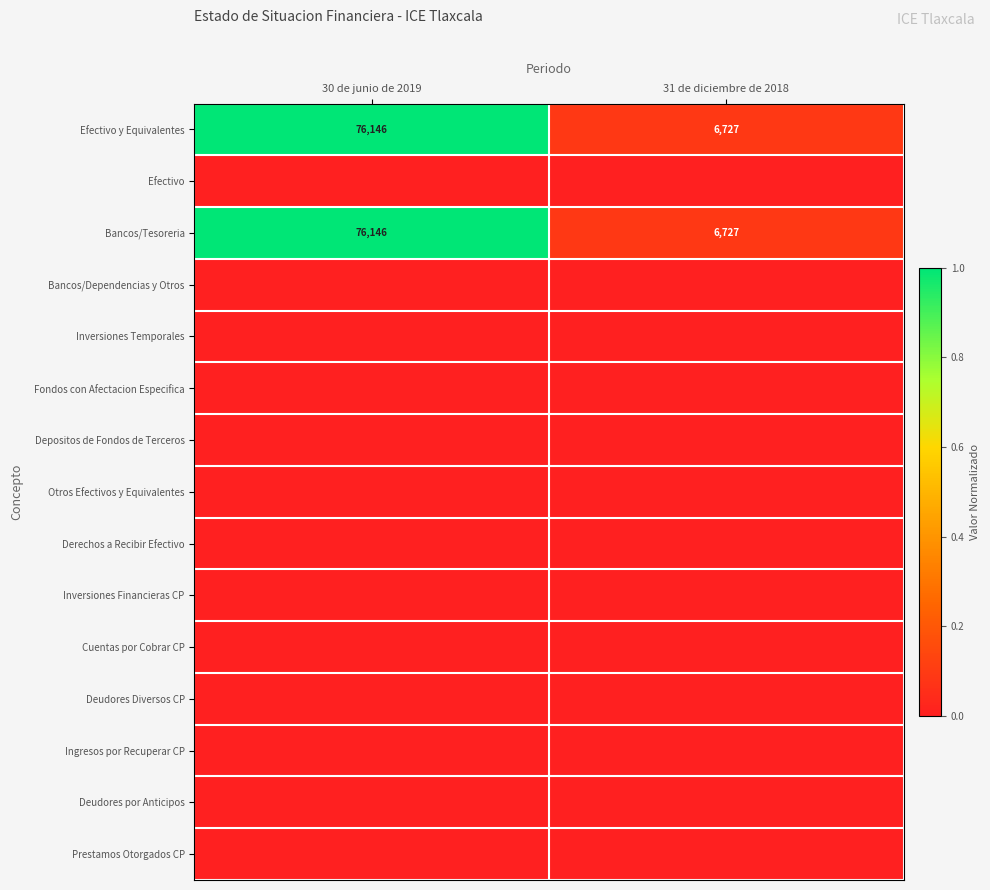

At how many categories does at least one series exceed 0?

2